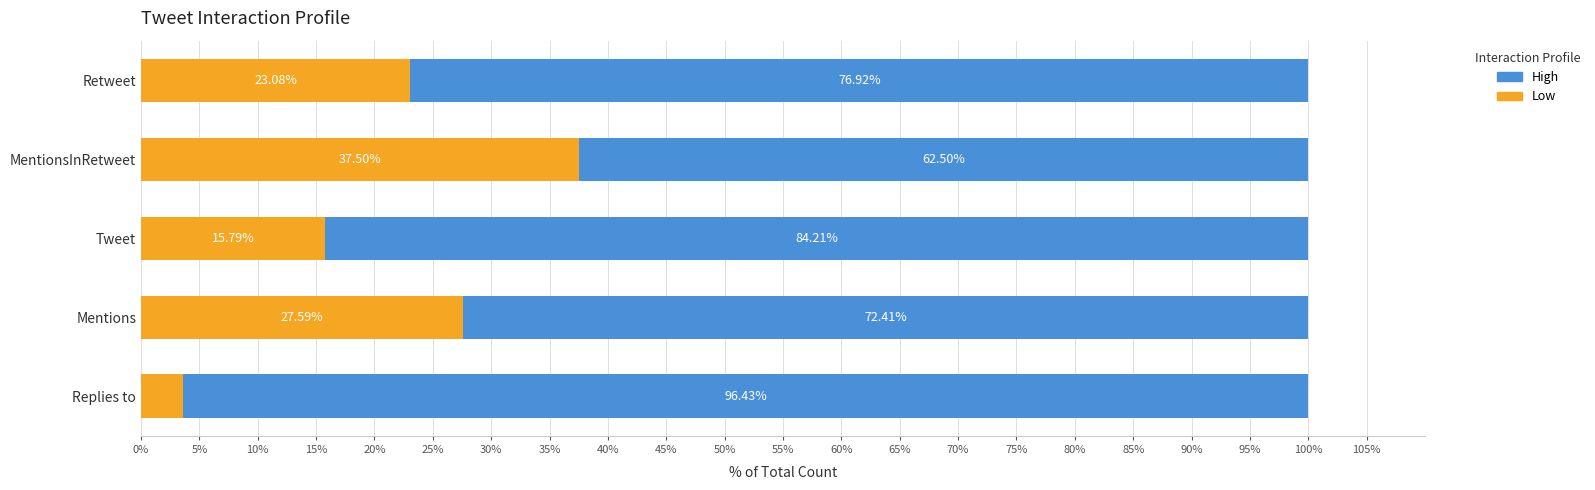

At which label does Low reach its peak?

MentionsInRetweet